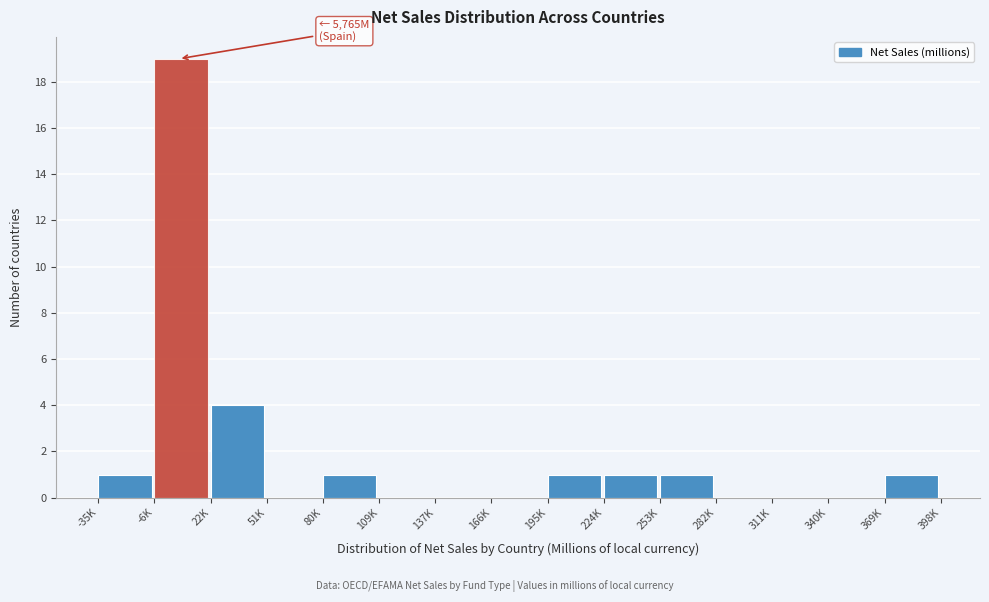

Reading left to right, what are all the values shown in this chart?

-35K=1	-6K=19	22K=4	51K=0	80K=1	109K=0	137K=0	166K=0	195K=1	224K=1	253K=1	282K=0	311K=0	340K=0	369K=1